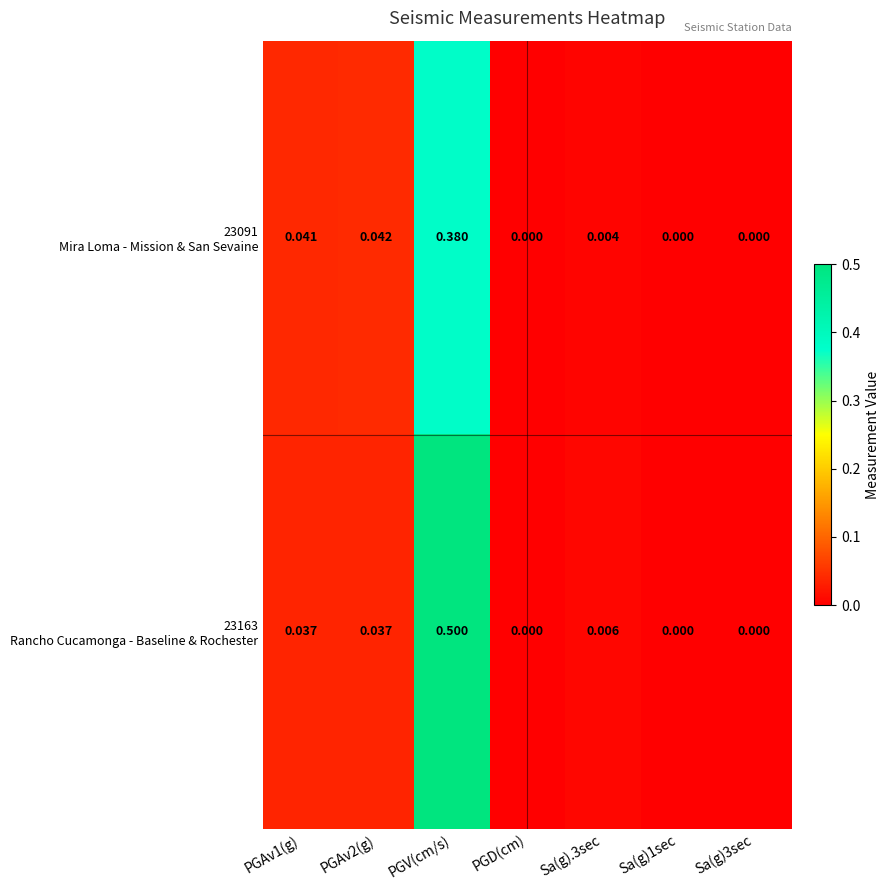

At which category does the chart reach its peak across all series?

PGV(cm/s)